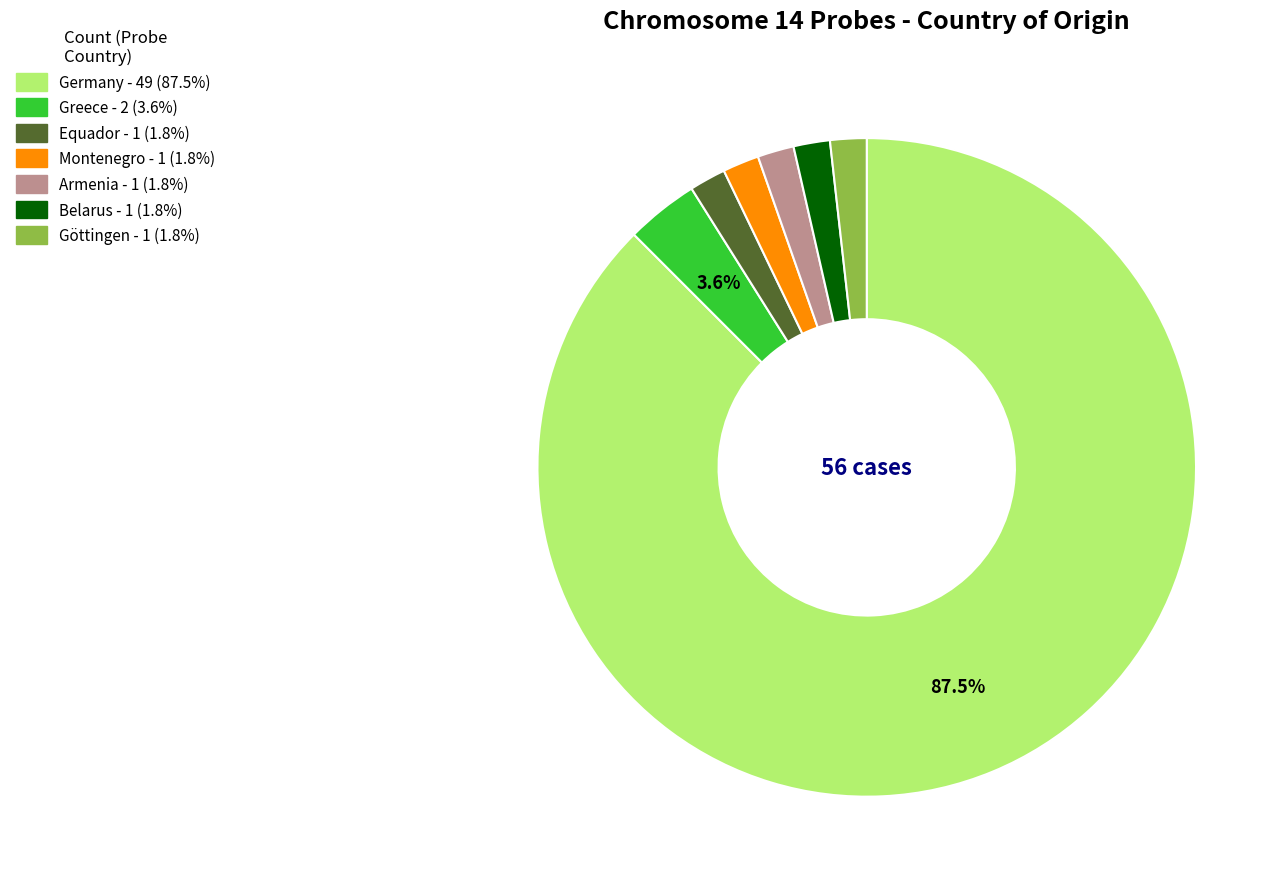

How many segments does this pie chart have?

7